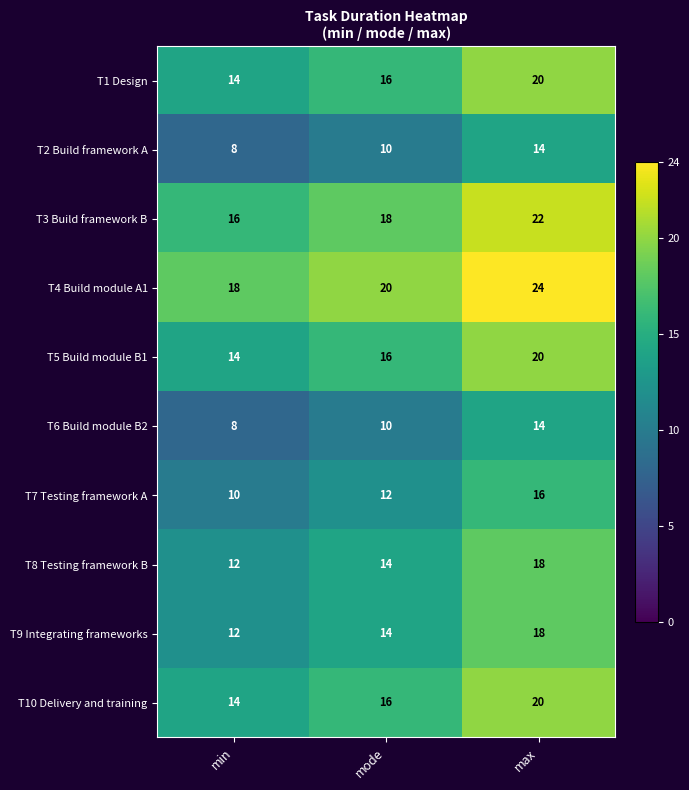

What is the spread (max minus min) of values at mode?

10